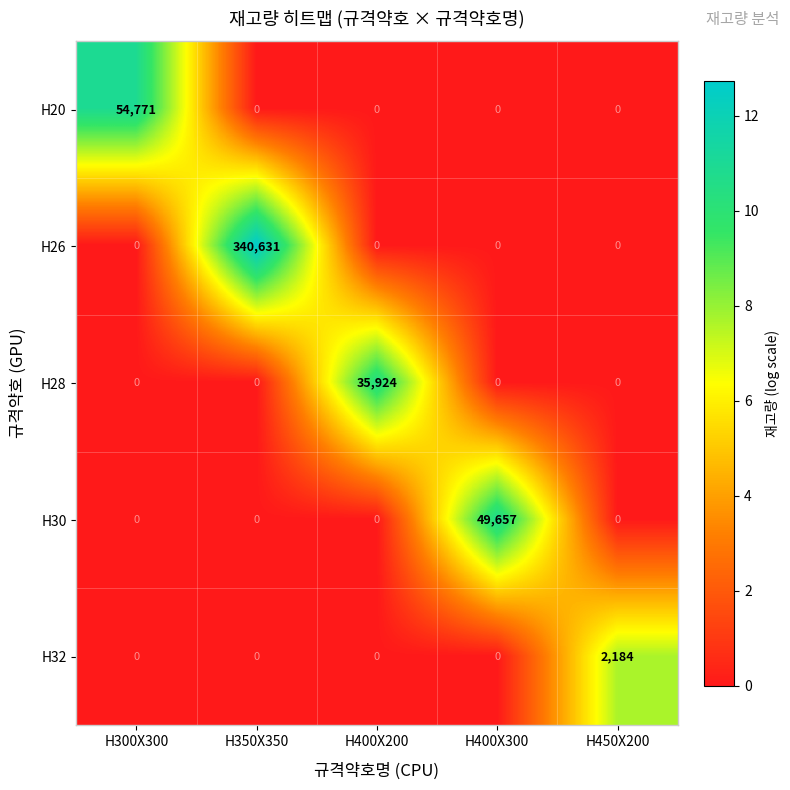

True or false: H28 has a value of 35924 at H400X200.

True